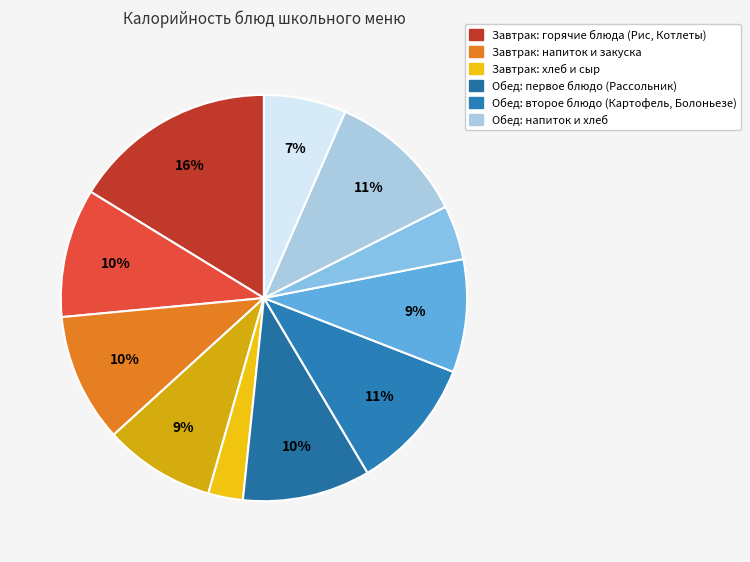

How many slices are in this pie chart?

11